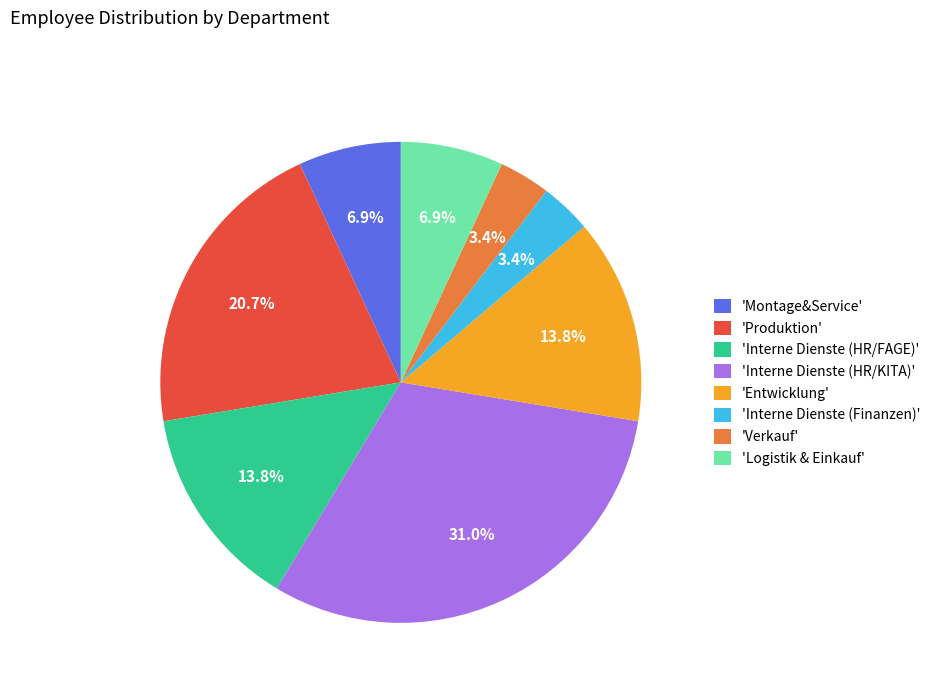

What is the ratio of the value at 'Produktion' to the value at 'Logistik & Einkauf'?

3.0